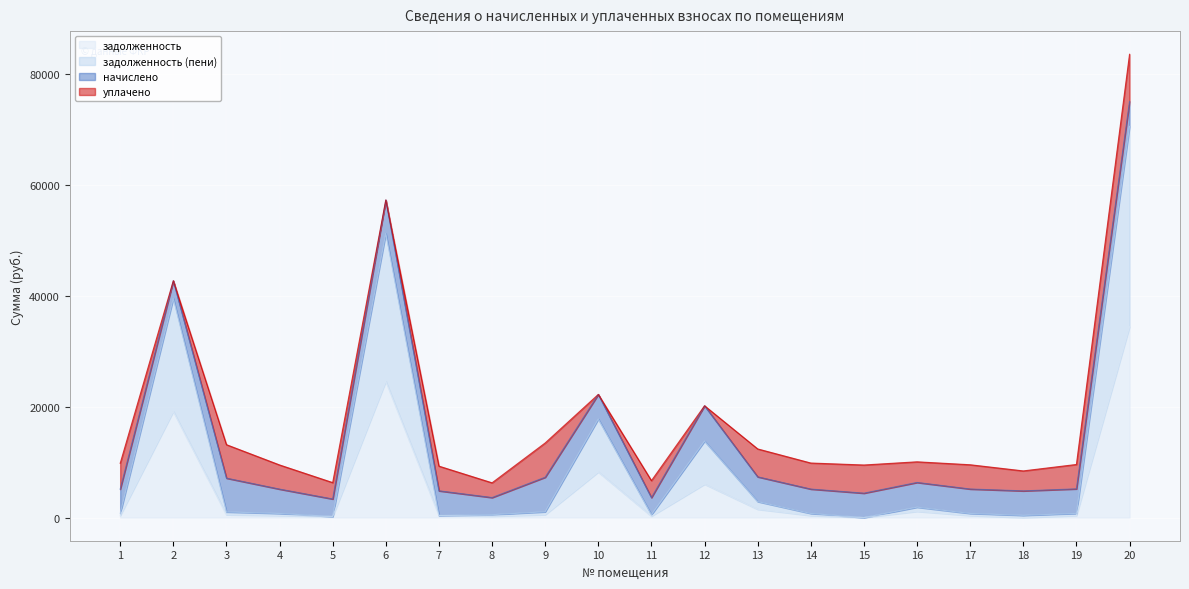

At which category is the sum across all series the highest?

20